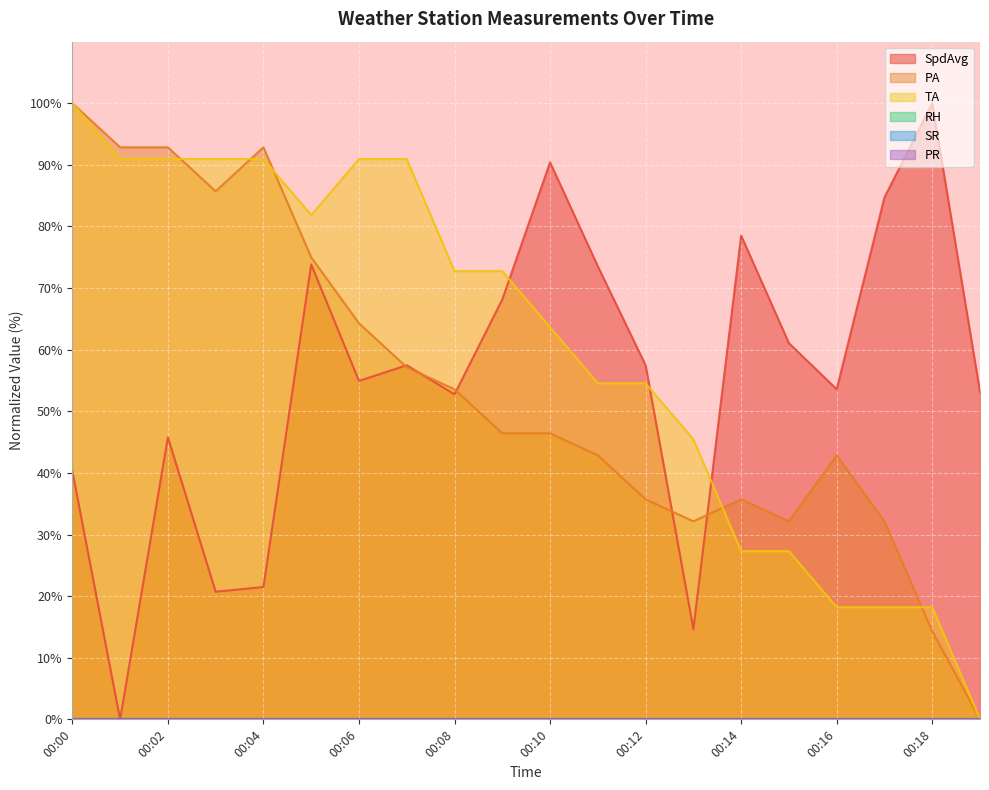

How many positive values does the PA series have?

19